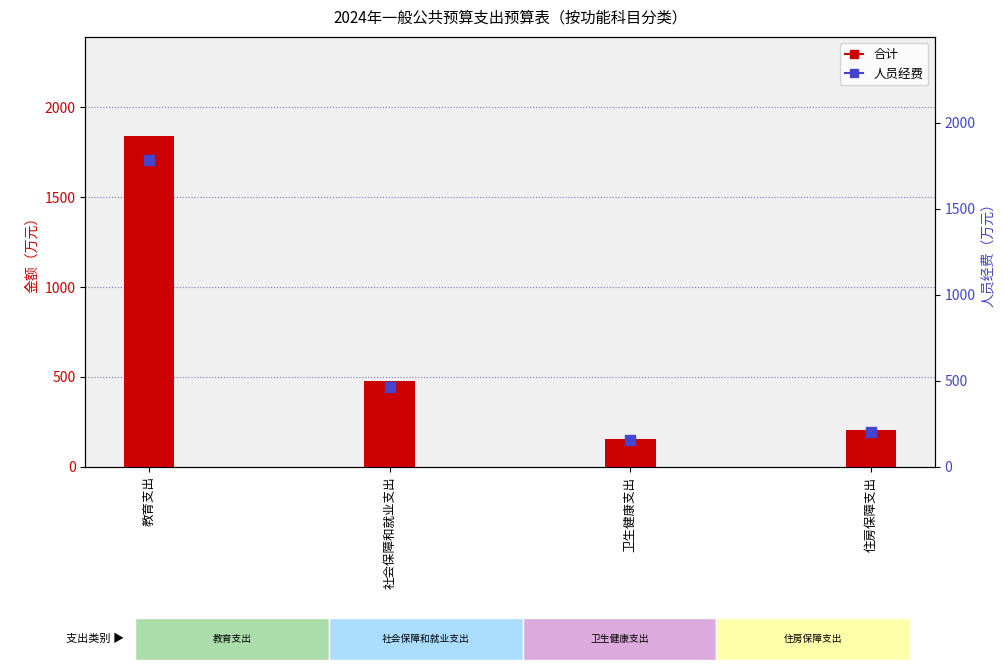

Is the value of 合计 at 卫生健康支出 greater than the value of 人员经费 at 教育支出?

No